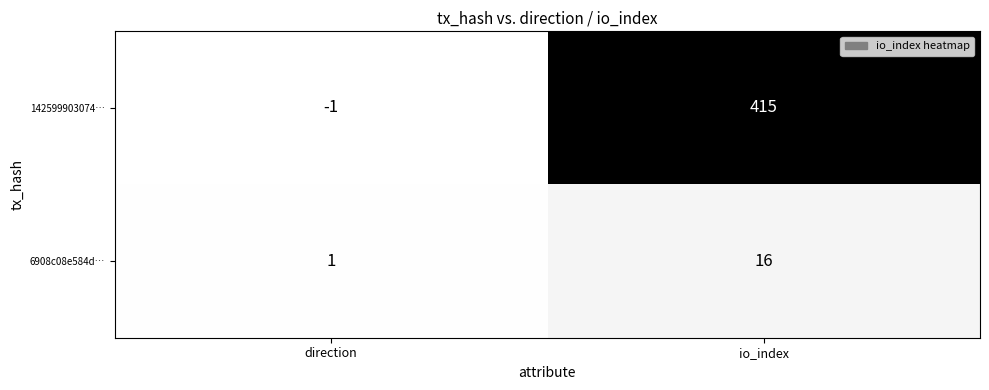

Count the number of data series in this chart.

2